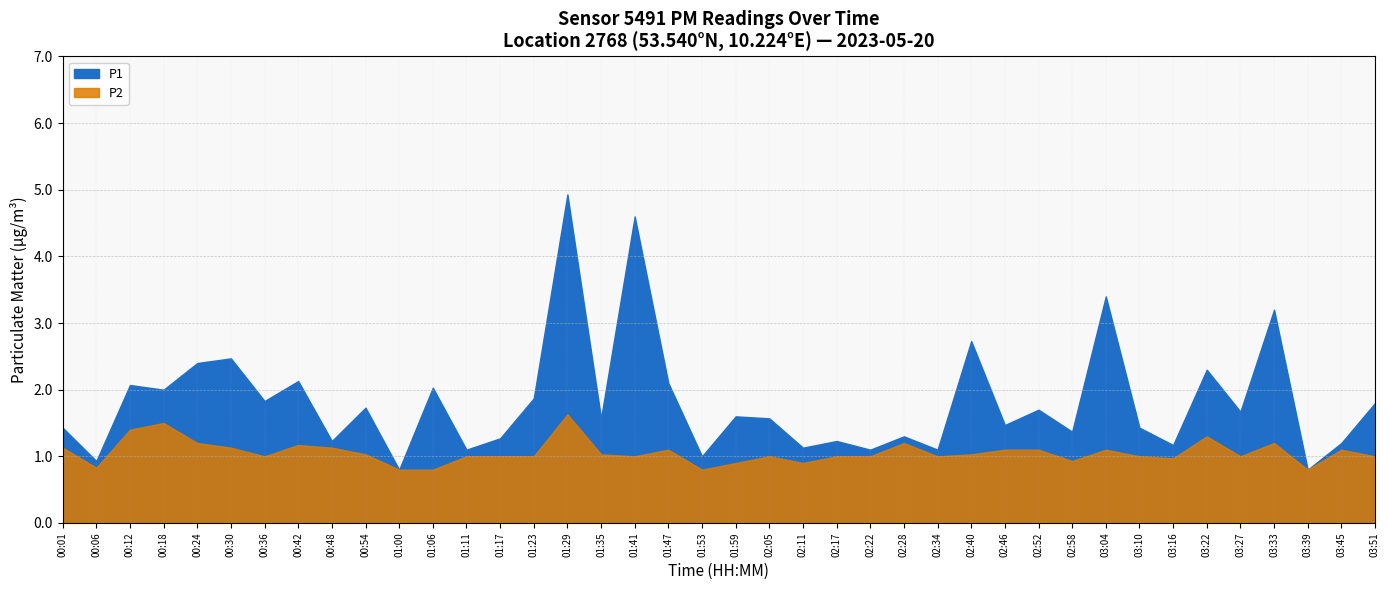

What is the total value across all series at 01:35?

2.6